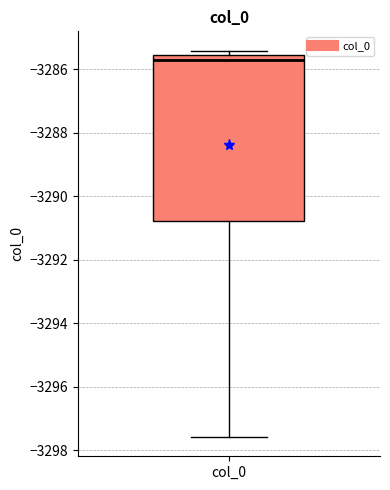

Transcribe this box plot: give where the median line is, the range the box spans, and where the two whiskers end, as read against the y-axis. The values are not printed on the chart, so give them approximately, as read against the axis.

median -3285.6 (just below the box's upper edge), box -3290.8 to -3285.6, whiskers -3297.6 to -3285.4